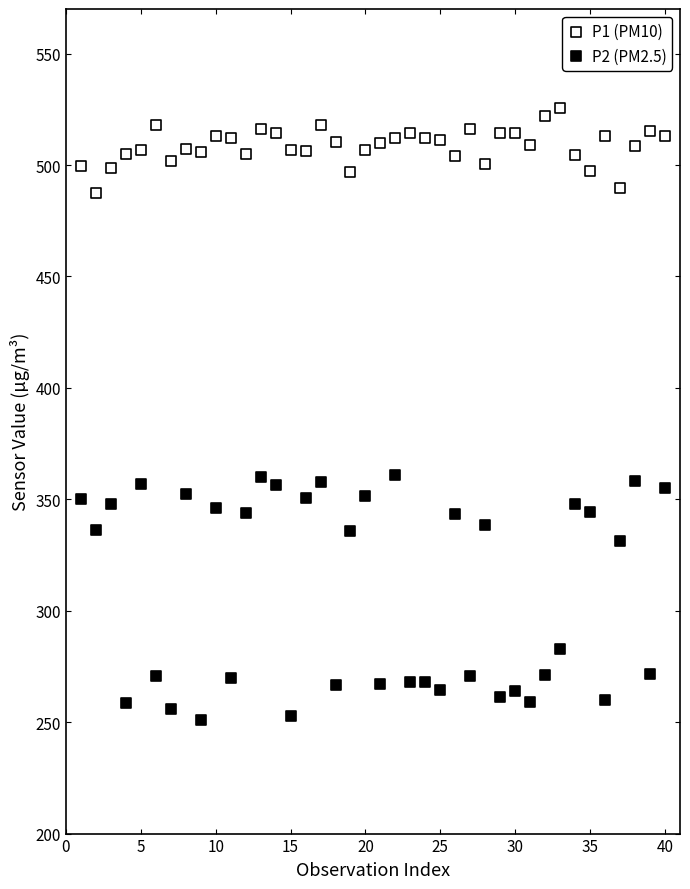

What are all the series names shown in the legend?

P1 (PM10), P2 (PM2.5)